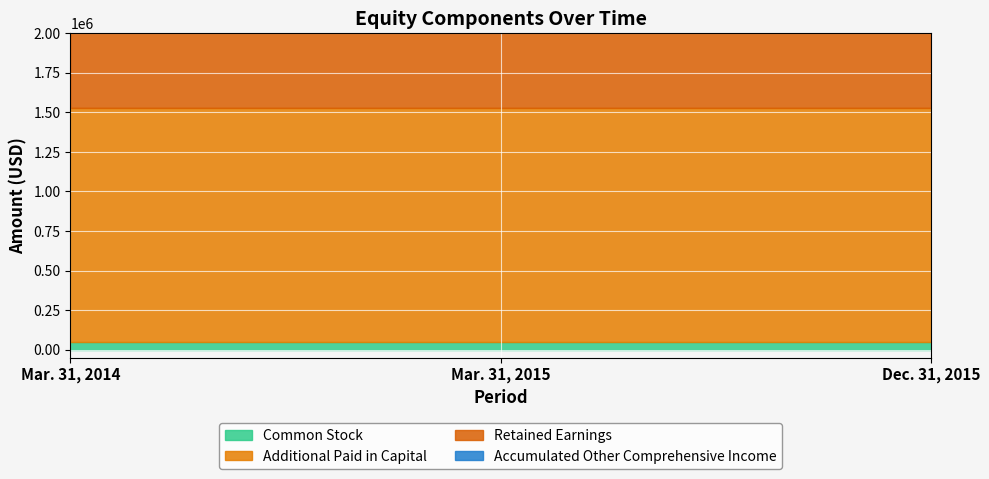

Does the chart display data point markers on the line(s)?

No